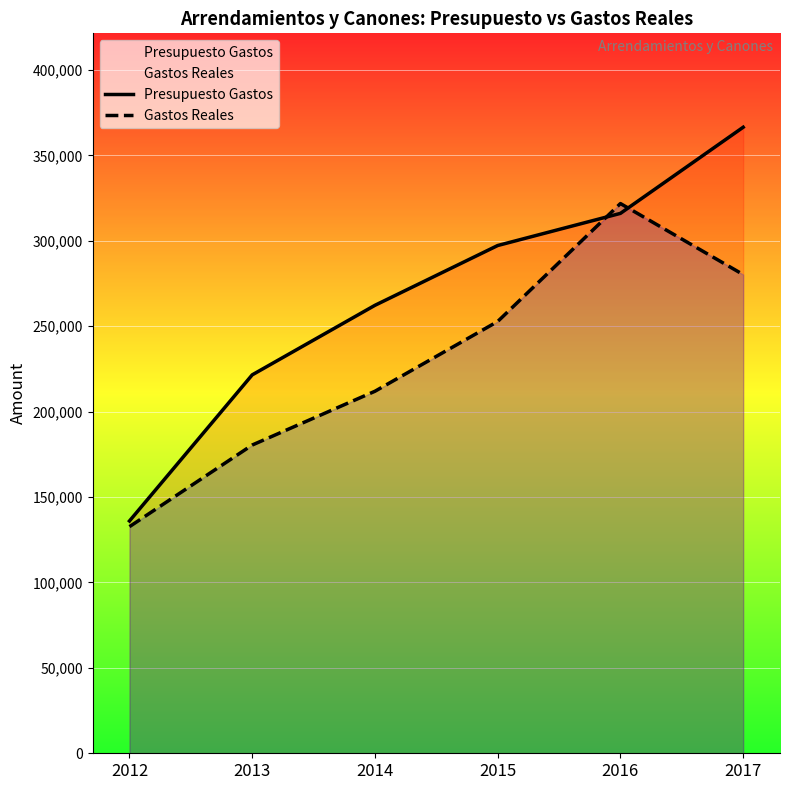

Read the Gastos Reales value at 2012.

132670.3